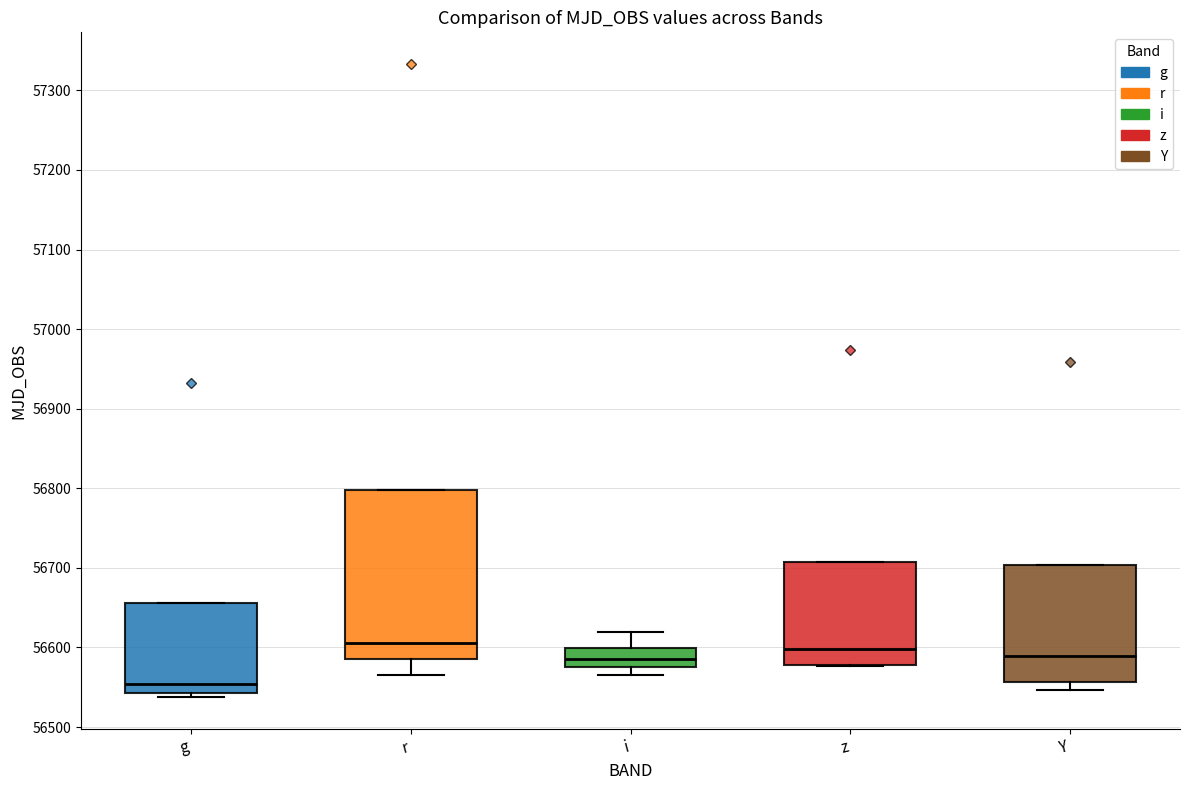

Which box is the tallest, from its lower edge to its upper edge?

r